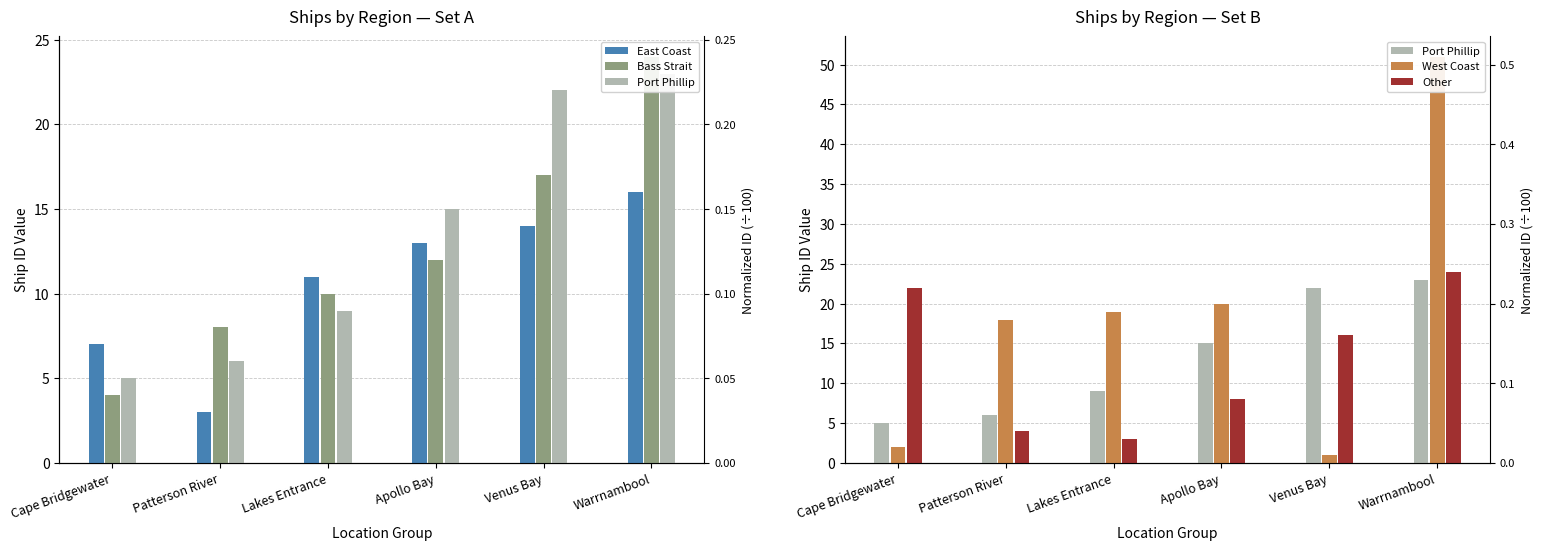

What position from the right is Venus Bay?

2